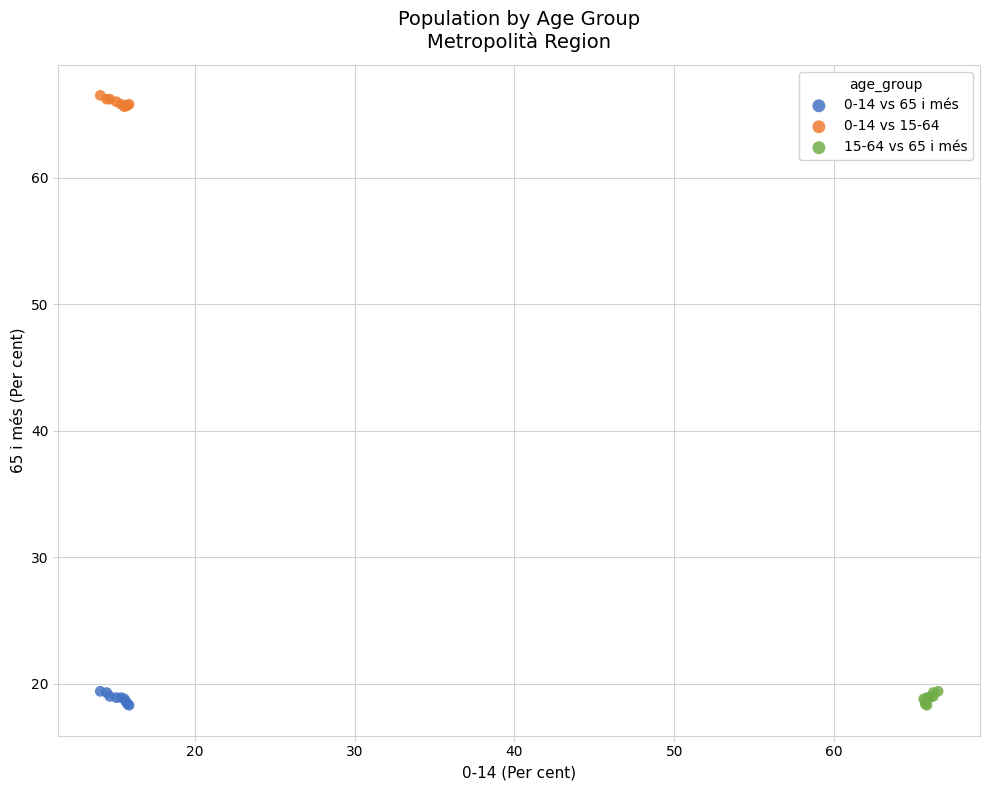

Which series reaches the maximum Y coordinate?

0-14 vs 15-64